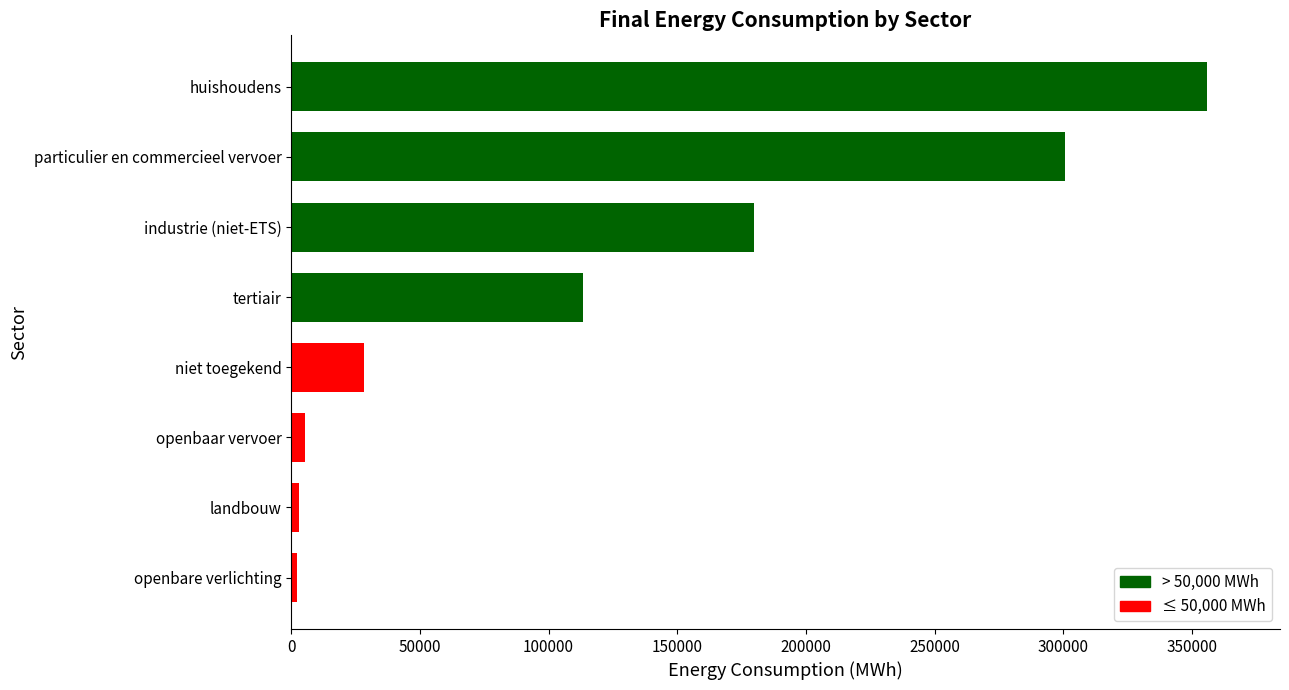

How many values are below 113489?

4